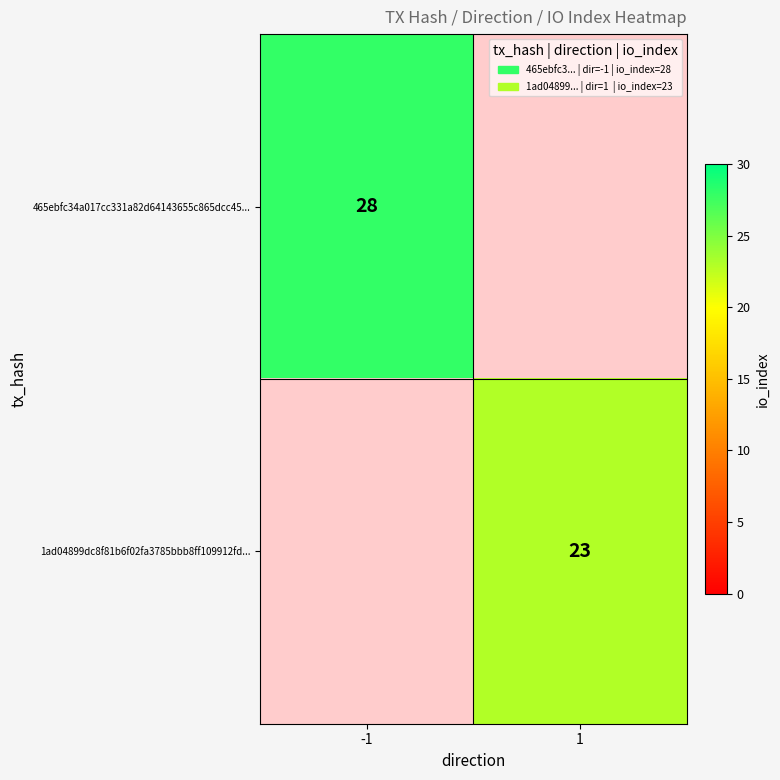

The 1ad04899dc8f81b6f02fa3785bbb8ff109912fd... series shows 23 at 1. True or false?

True